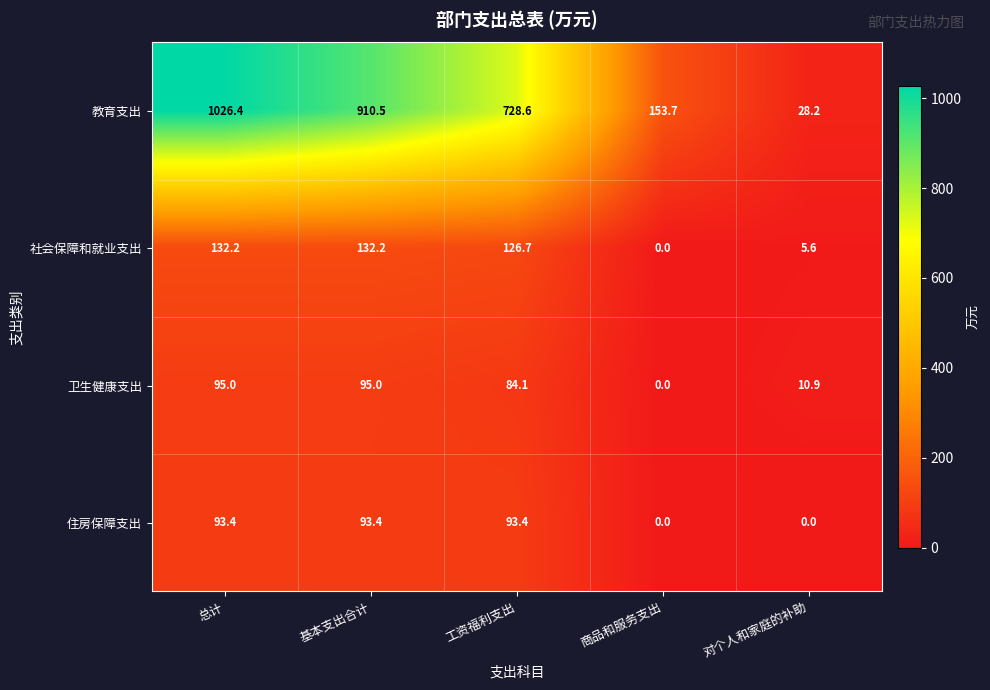

At which category is the sum across all series the highest?

总计